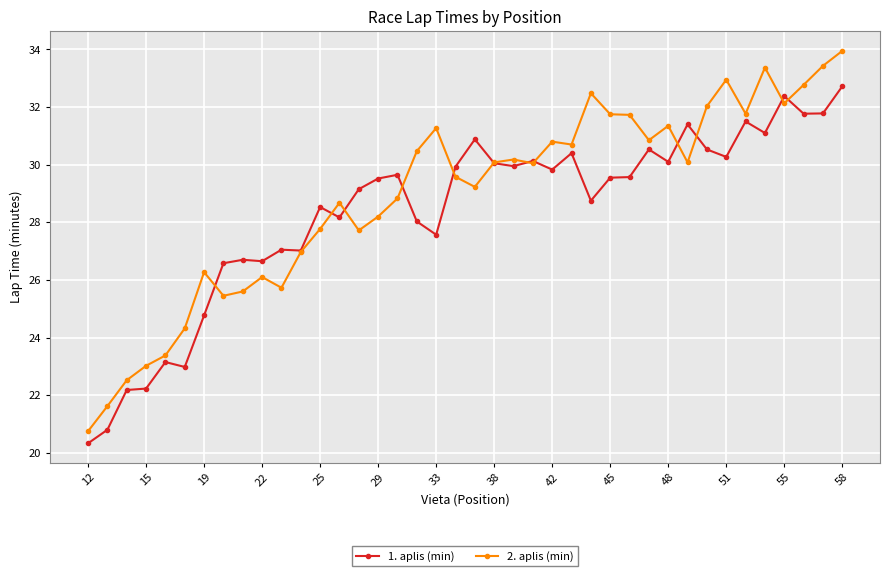

At how many categories does at least one series exceed 25?

34